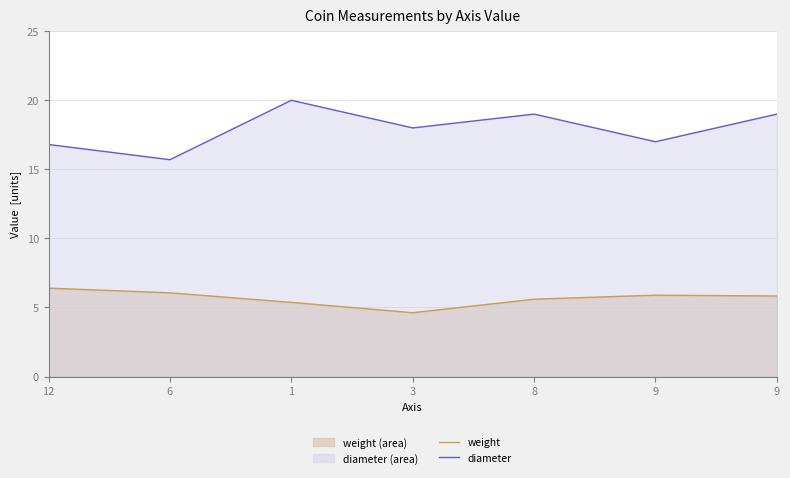

Reading right to left, what are all the values shown in this chart?

weight: 5.8	5.9	5.6	4.6	5.4	6.1	6.4
diameter: 19.0	17.0	19.0	18.0	20.0	15.7	16.8